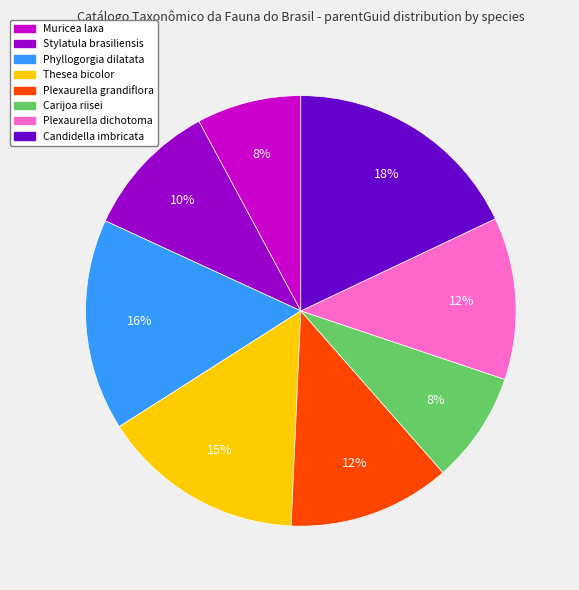

To the nearest percent, what is the average slice percentage?

12%